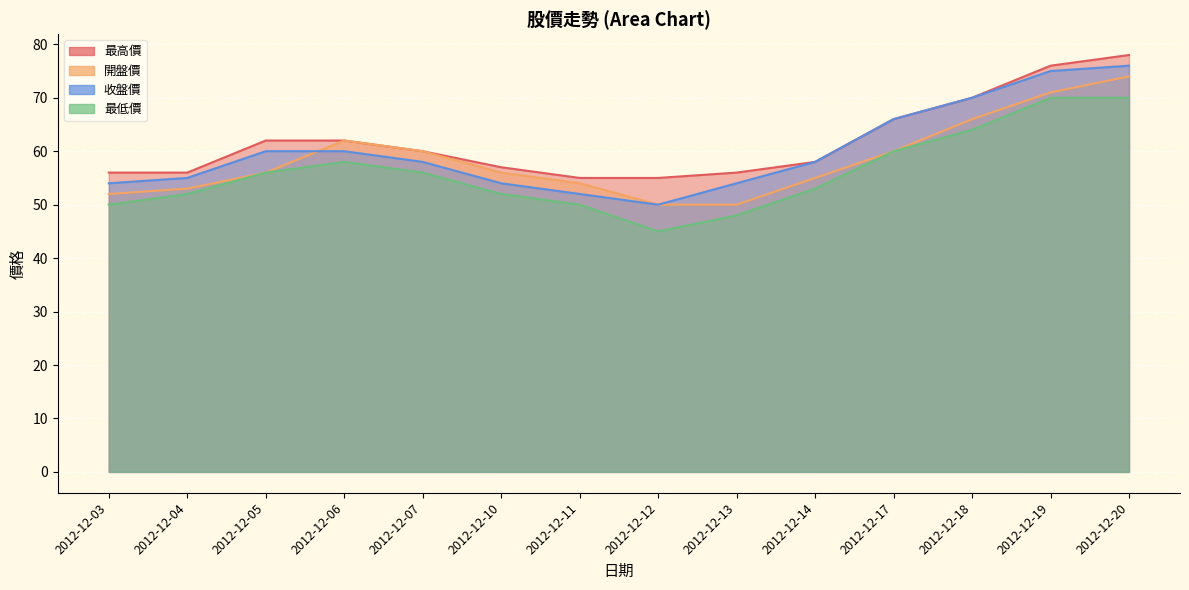

Reading left to right, transcribe all the data shown in this chart.

最高價: 56	56	62	62	60	57	55	55	56	58	66	70	76	78
開盤價: 52	53	56	62	60	56	54	50	50	55	60	66	71	74
收盤價: 54	55	60	60	58	54	52	50	54	58	66	70	75	76
最低價: 50	52	56	58	56	52	50	45	48	53	60	64	70	70